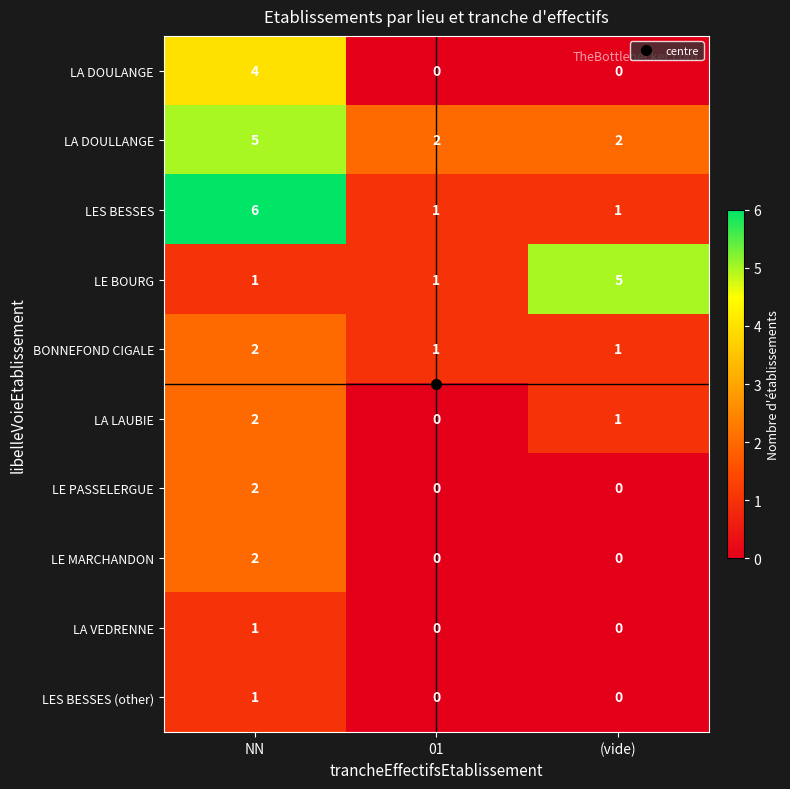

Count the LES BESSES (other) values in the range 0 to 1.

3